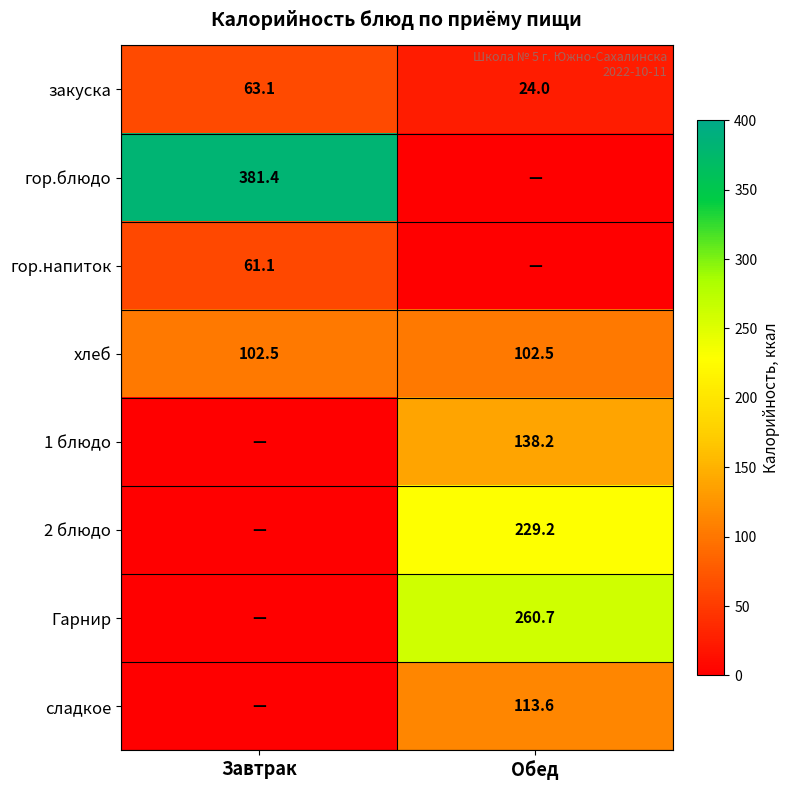

Where is закуска nearest to the value 43?

Обед